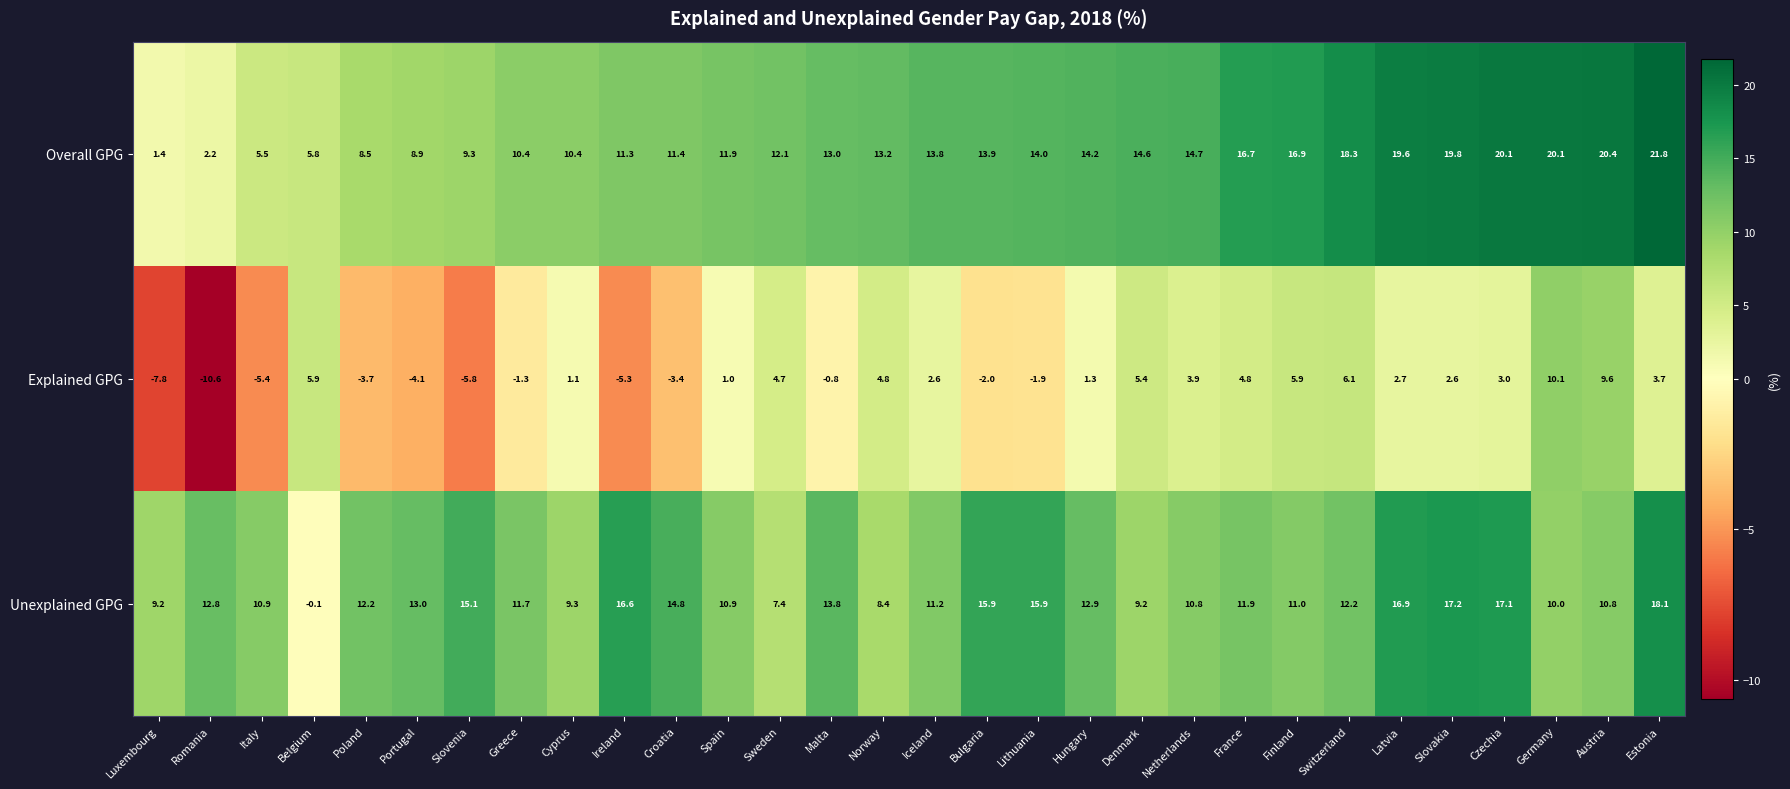

What is the difference between the Explained GPG values at Italy and Slovakia?

8.0